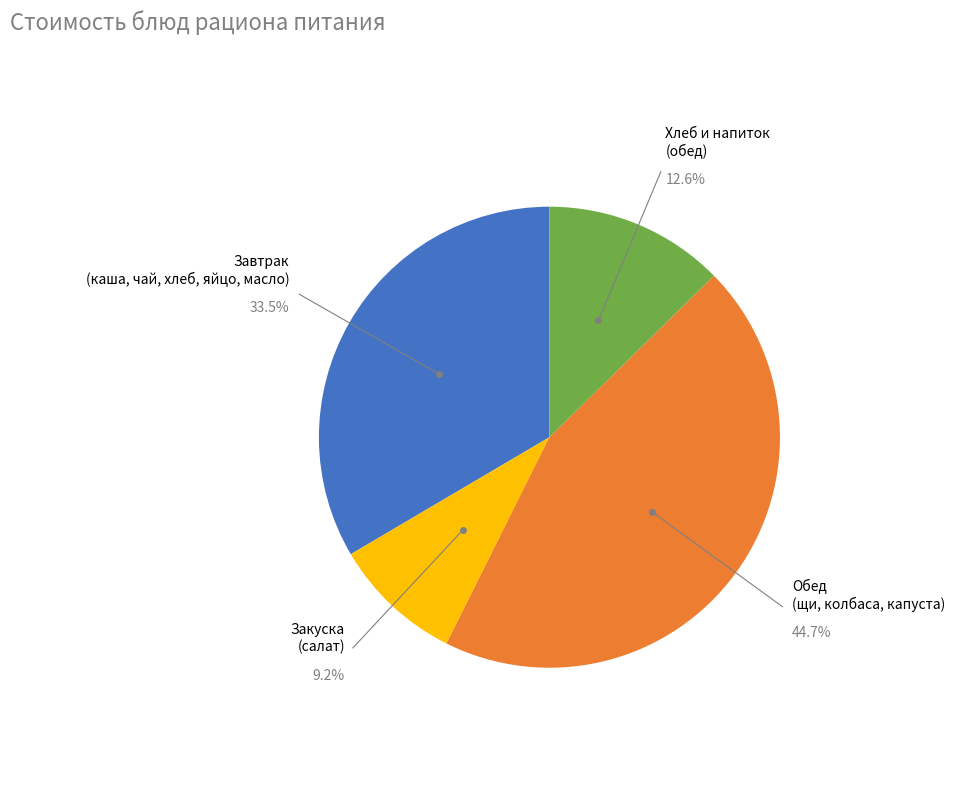

How many segments does this pie chart have?

4